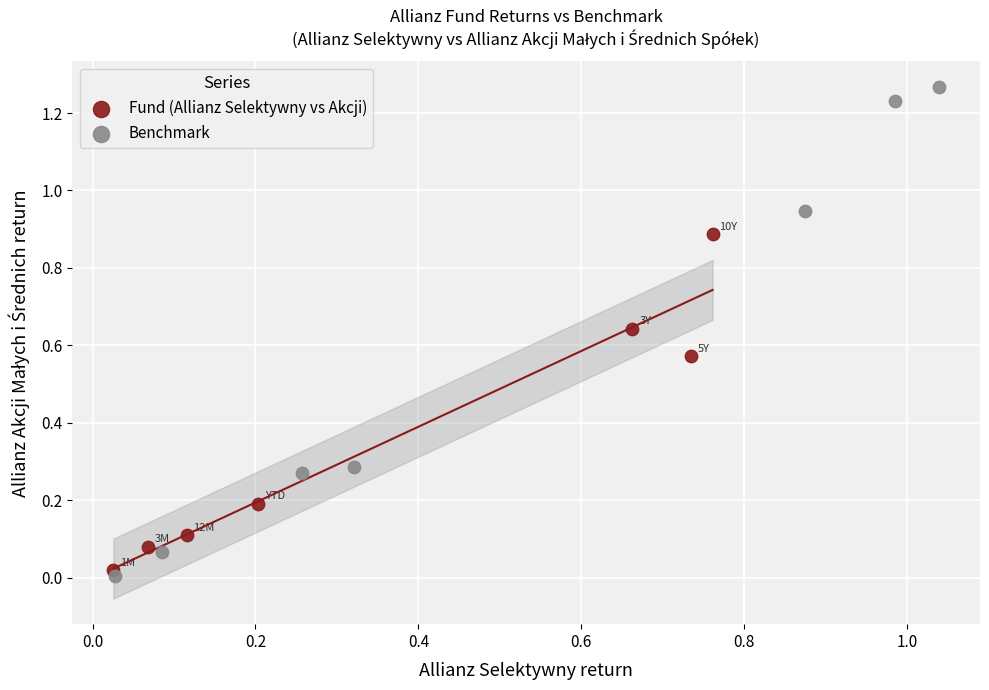

Which series has the widest spread of Y values?

Benchmark